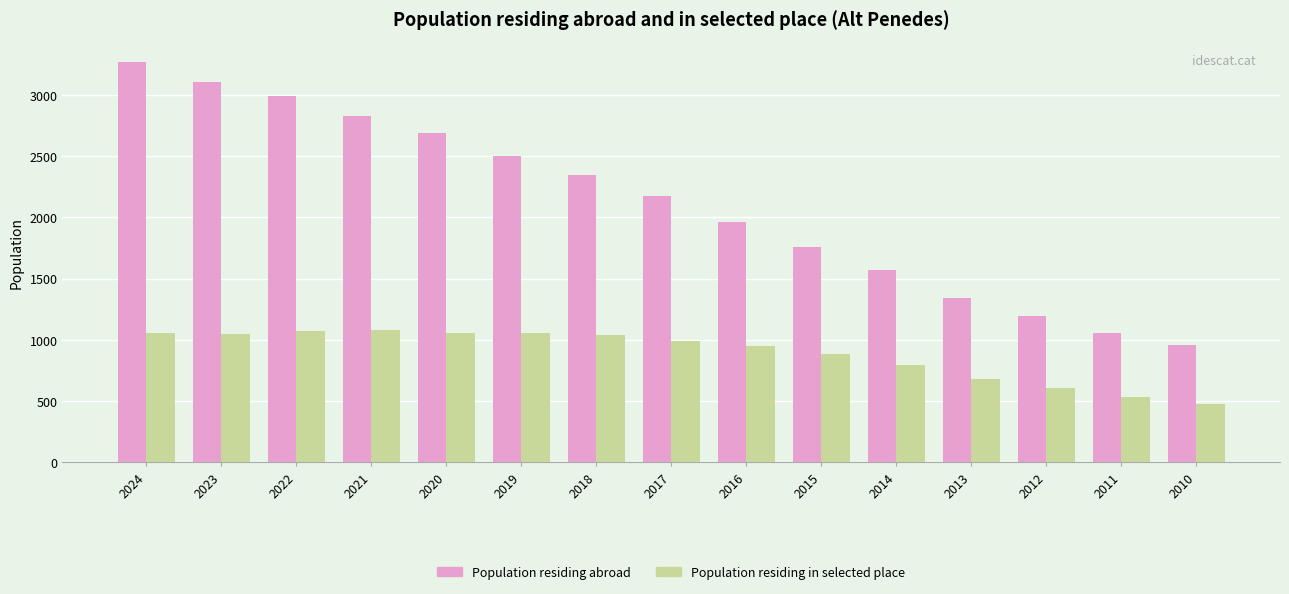

At which category is the sum across all series the highest?

2024